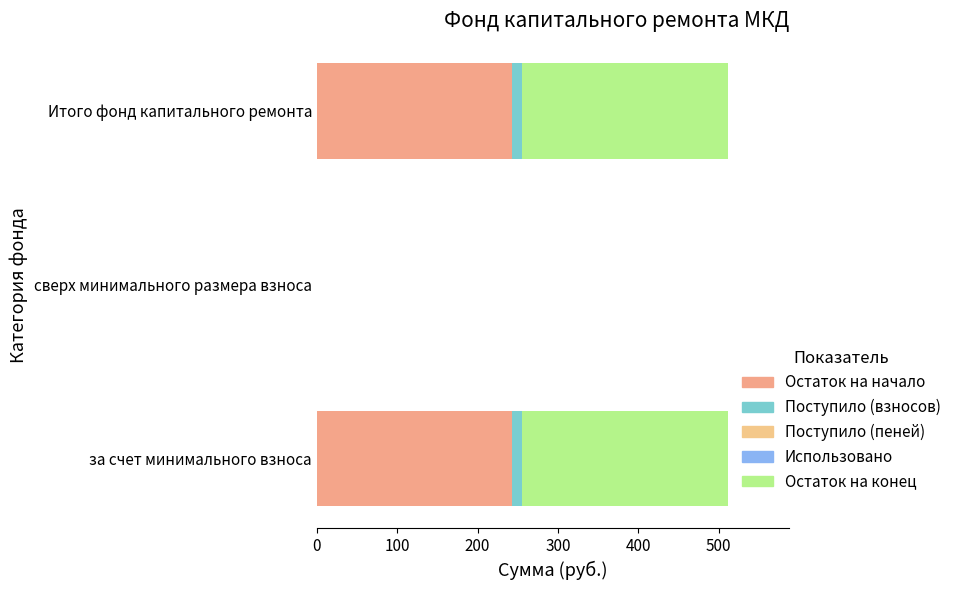

How many distinct data groups are displayed?

3